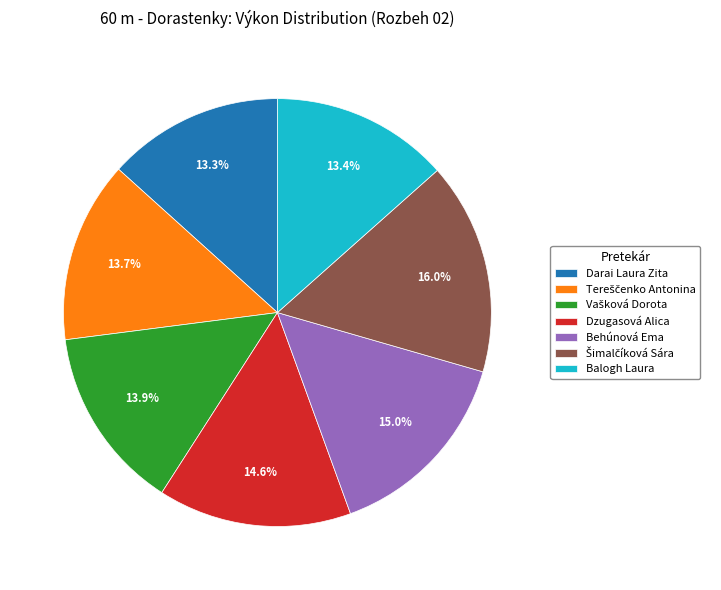

How many segments does this pie chart have?

7